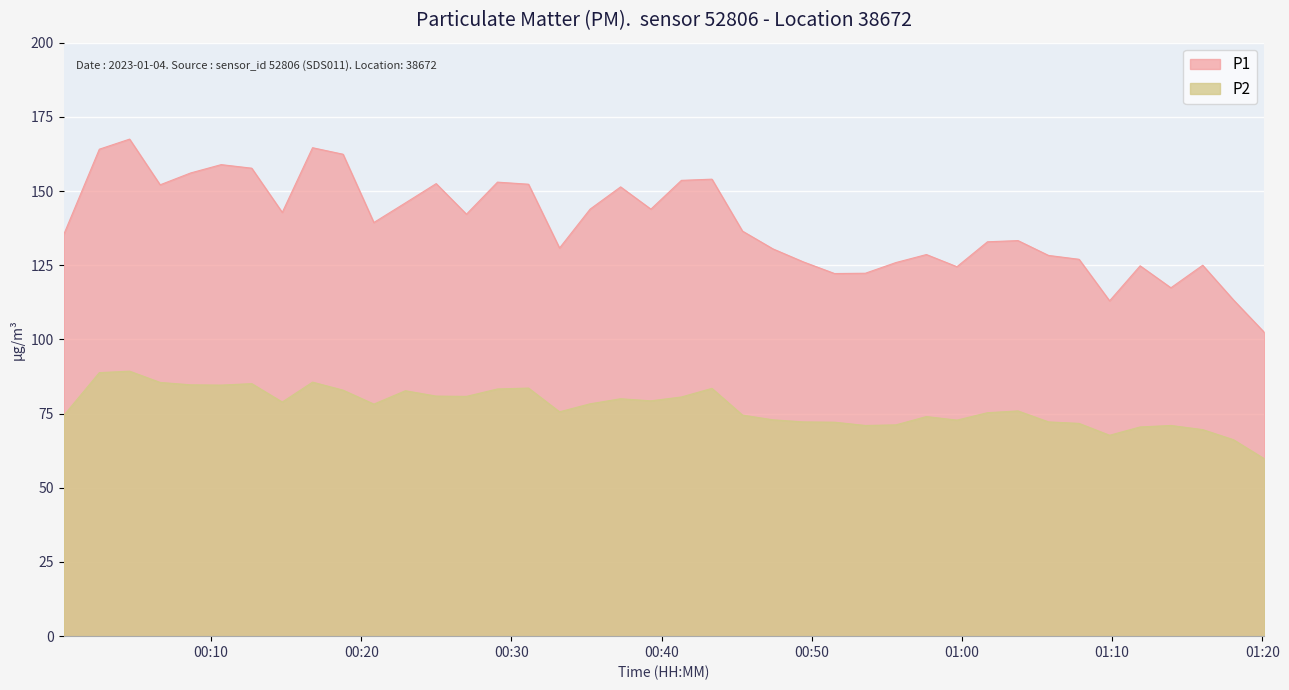

What is the minimum value for P2?

59.8